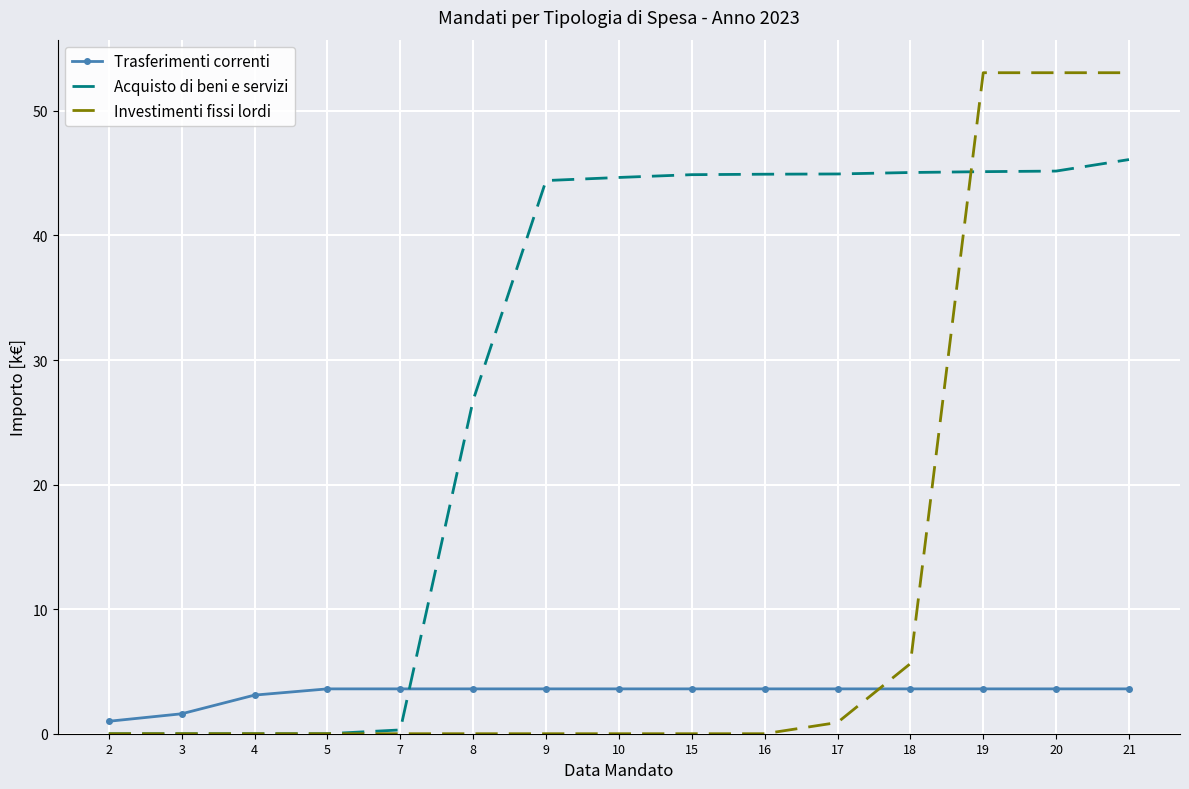

What is the total value across all series at 3?

1.6